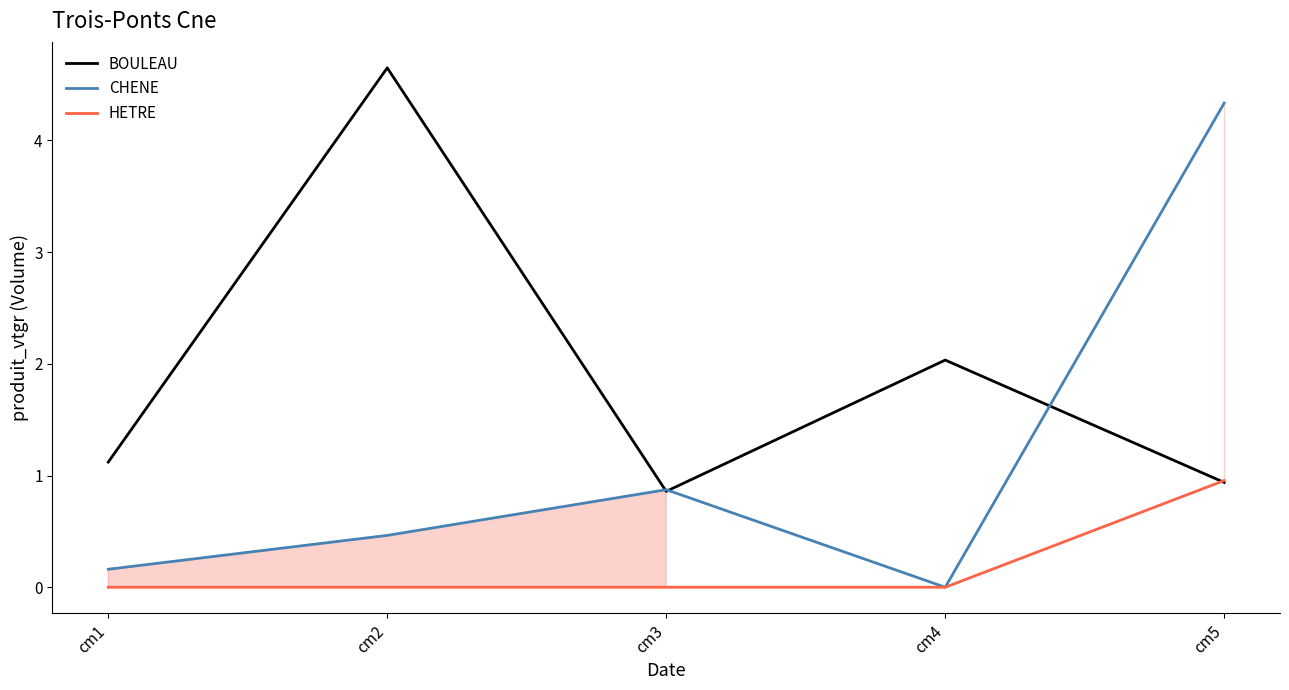

What is the difference between the BOULEAU values at cm2 and cm5?

3.7